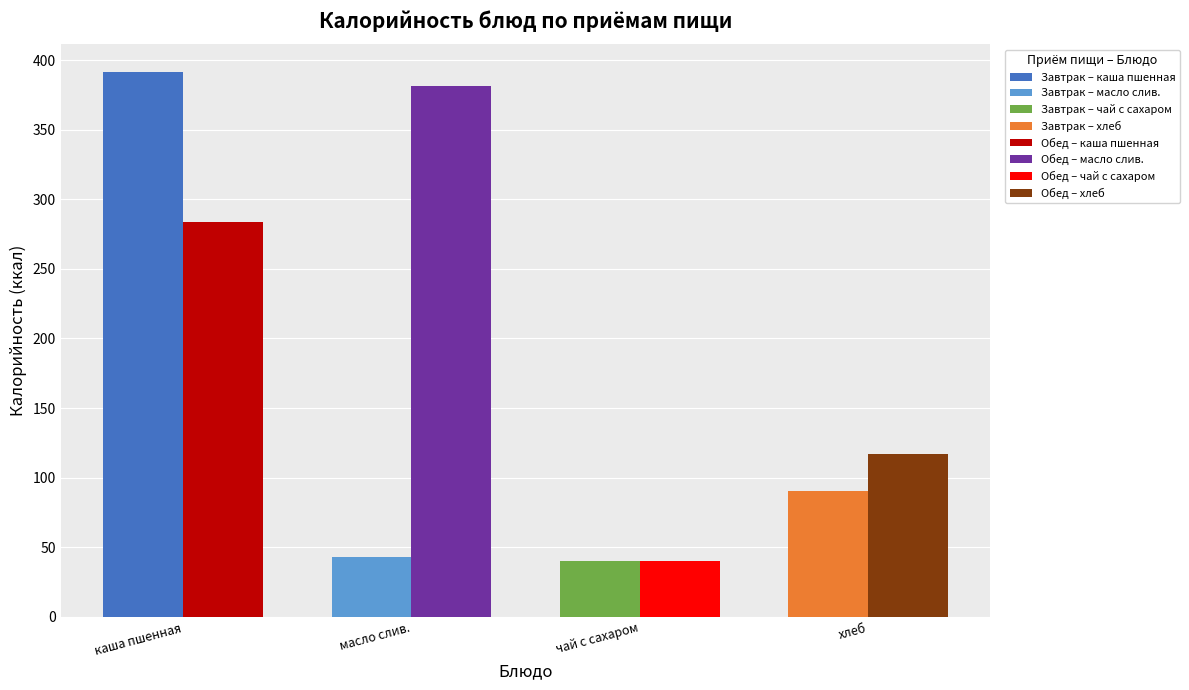

What is the total value across all series at хлеб/бутерброд?

207.7